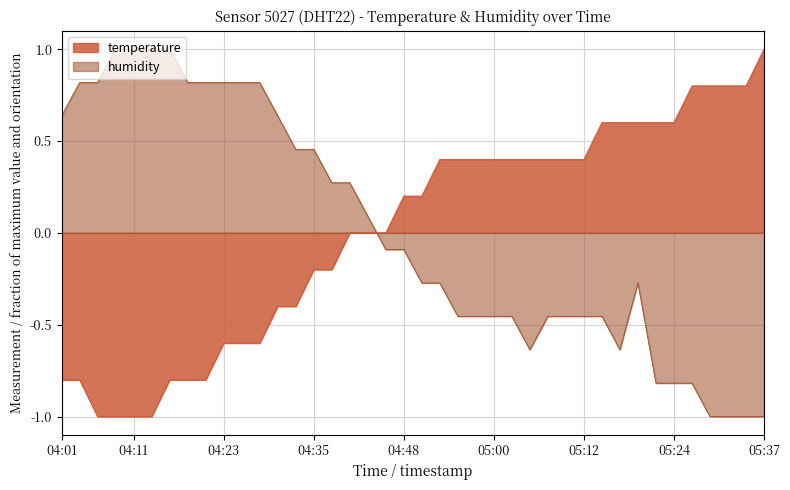

How many values in the humidity series are below 0?

22